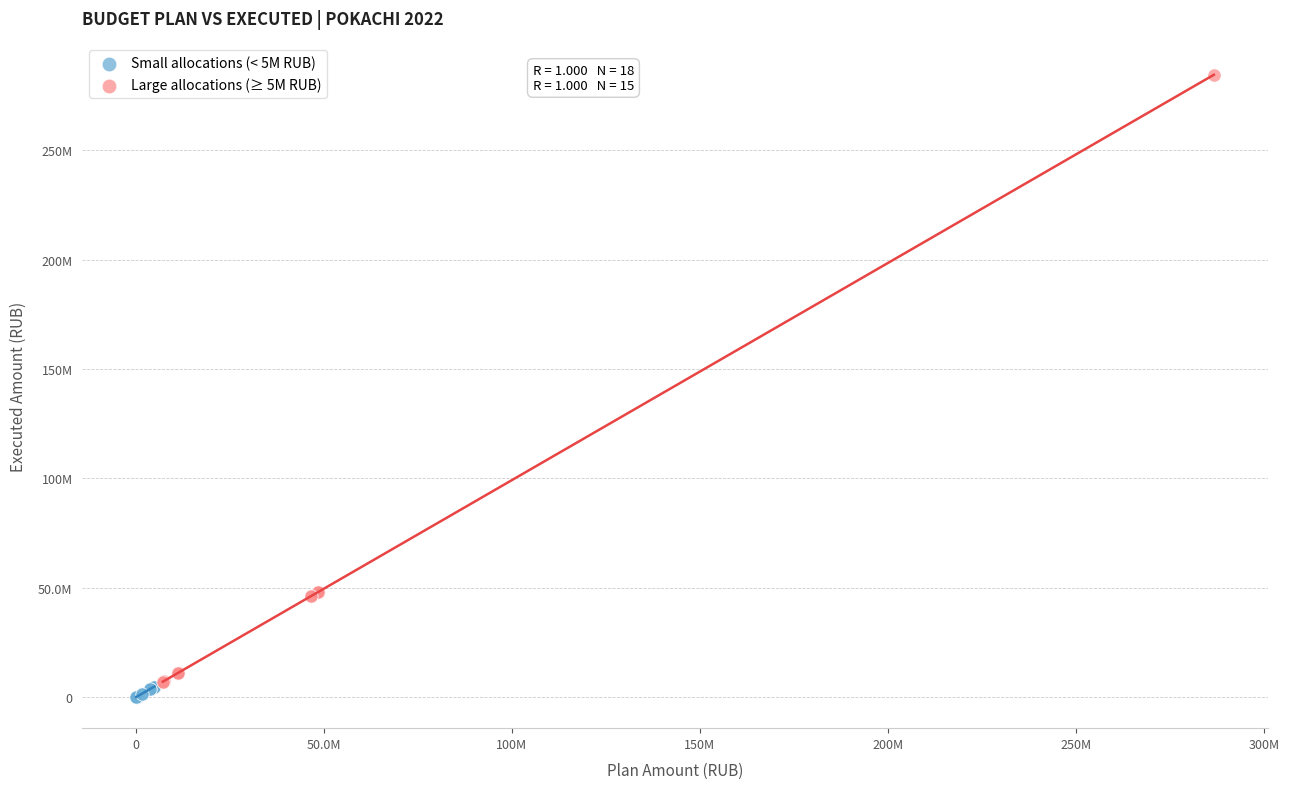

Which series contains the lowest Y value?

Small allocations (< 5M RUB)